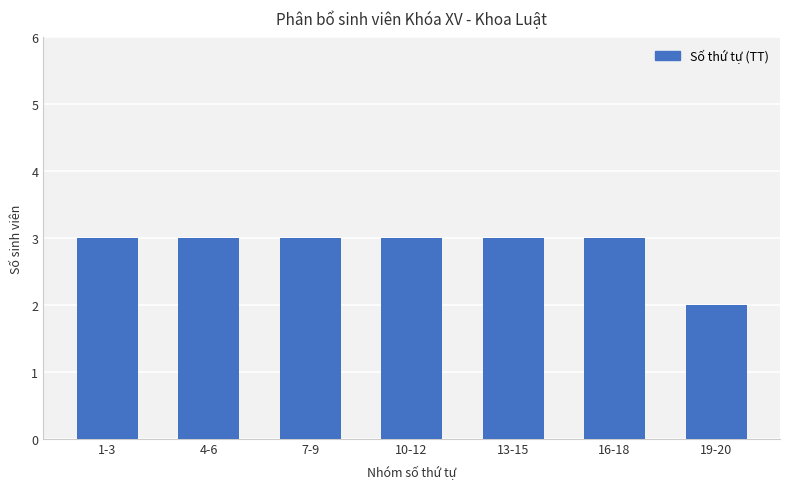

Reading left to right, transcribe all the data shown in this chart.

3	3	3	3	3	3	2